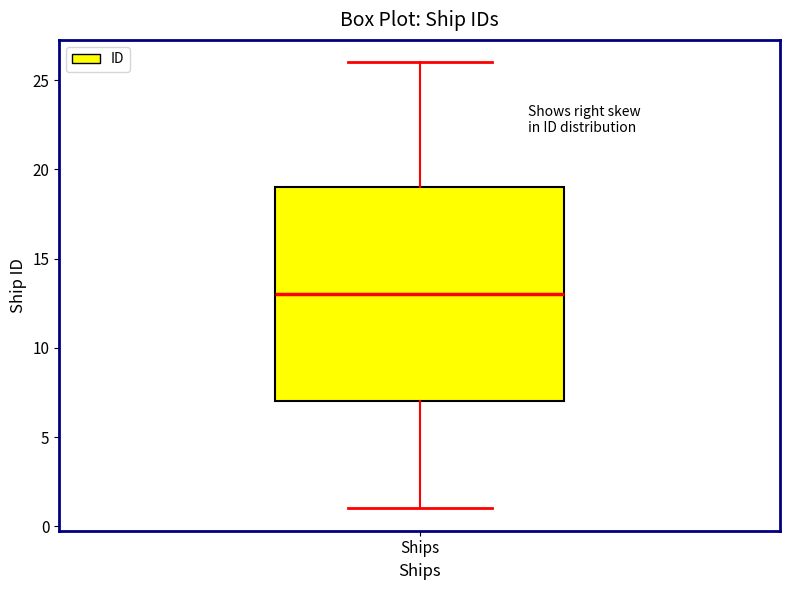

Transcribe this box plot: give where the median line is, the range the box spans, and where the two whiskers end, as read against the y-axis. The values are not printed on the chart, so give them approximately, as read against the axis.

median 13, box 7 to 19, whiskers 1 to 26